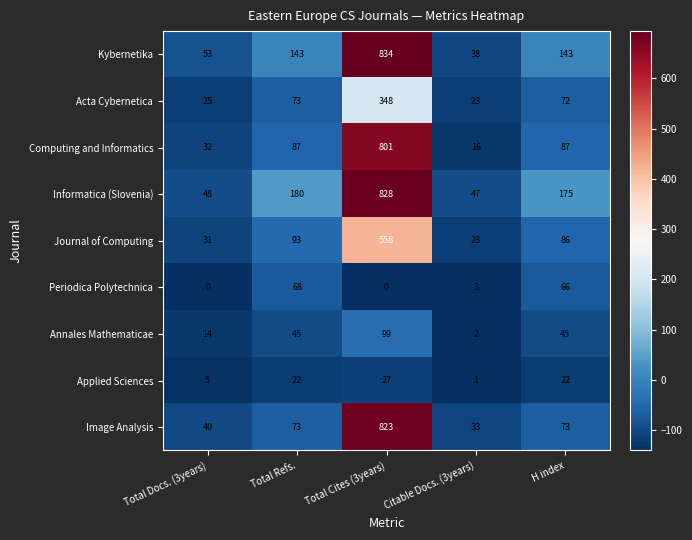

Where is Acta Cybernetica nearest to the value 185?

Total Refs.